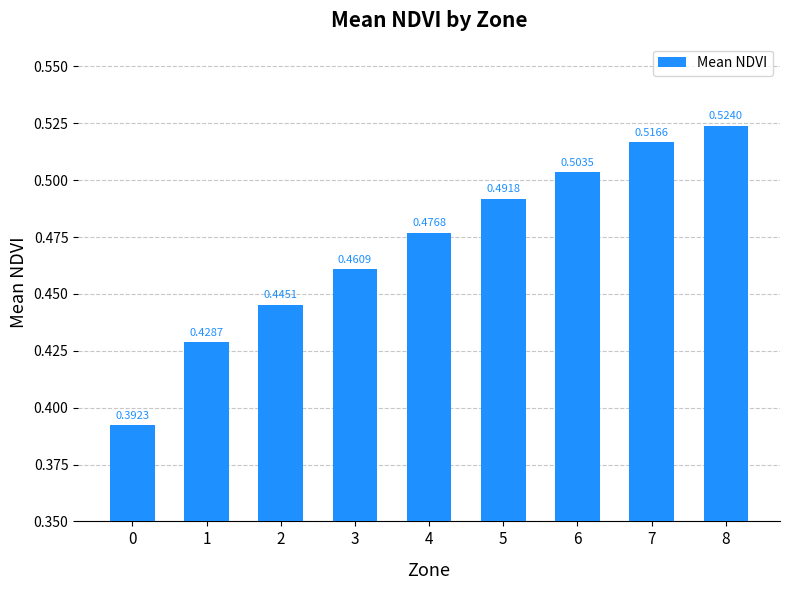

Count the values in the range 0 to 1.

9